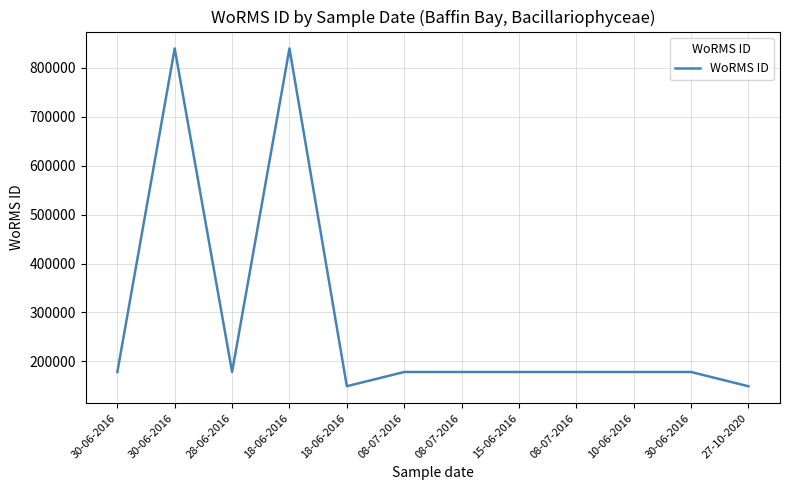

What is the difference between the maximum and second lowest values?

690862